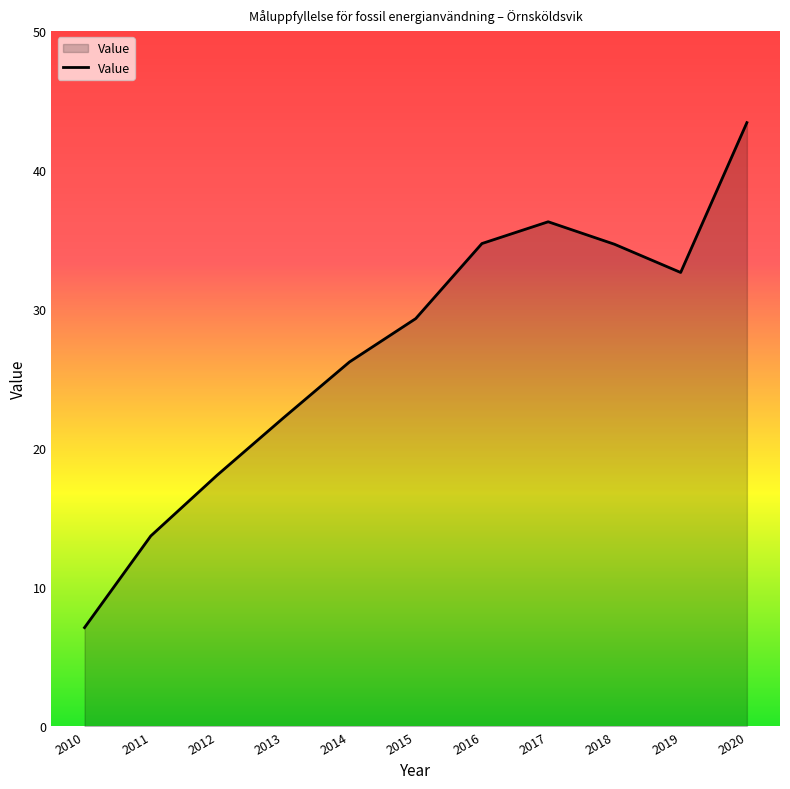

At which category does the data reach its first local peak?

2017